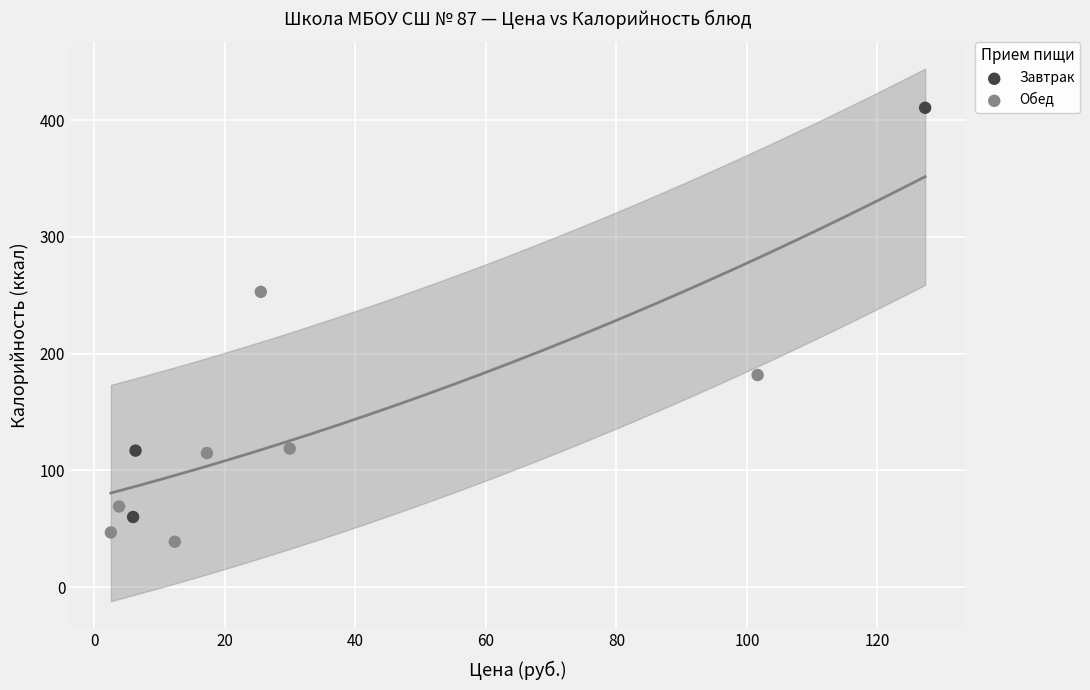

Which series contains the lowest Y value?

Обед